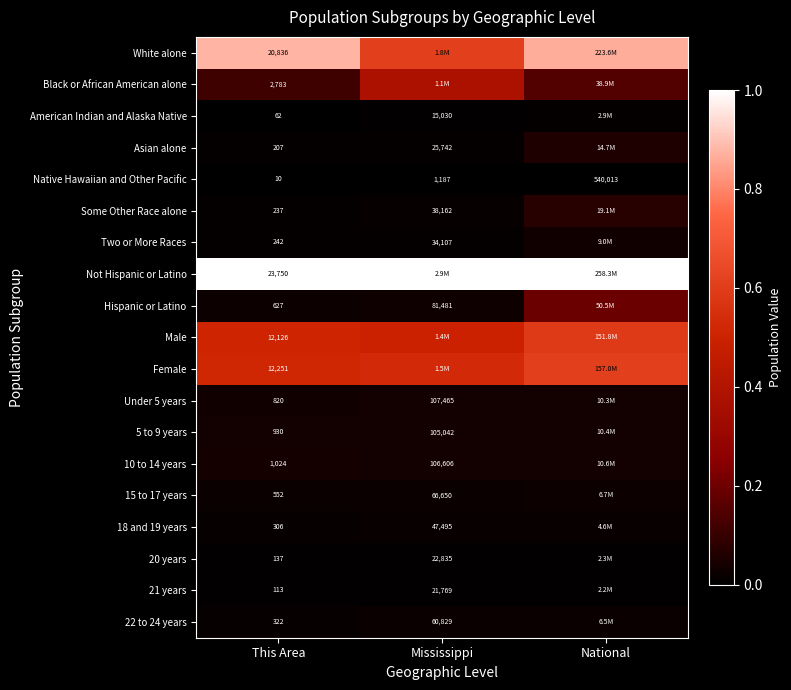

Is it true that 15 to 17 years equals 0.0 at National?

False